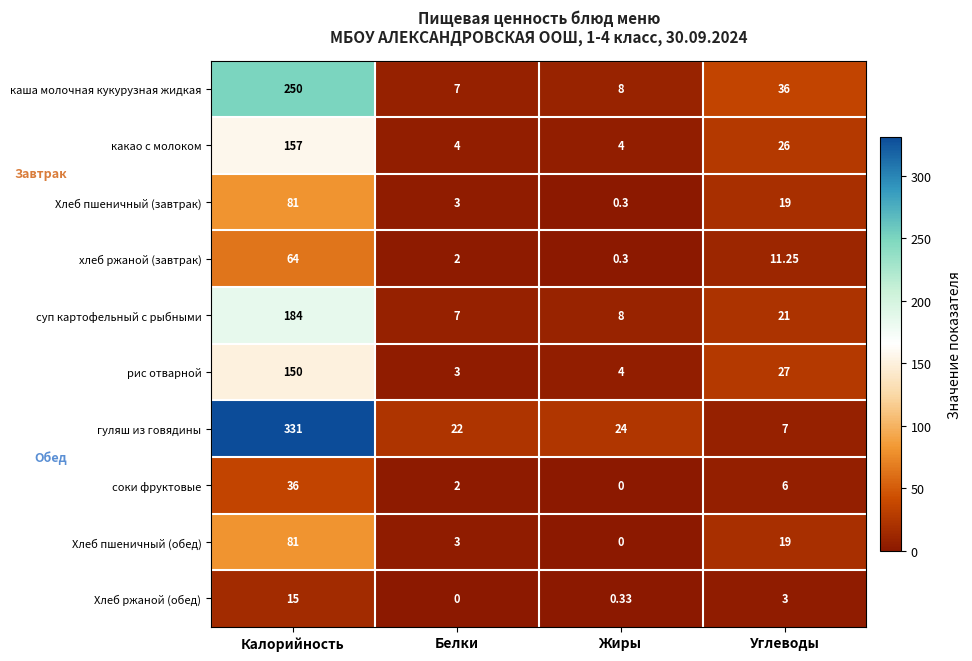

At which label does соки фруктовые reach its minimum?

Жиры